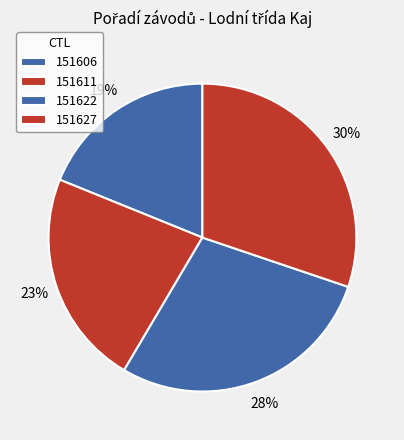

How many segments does this pie chart have?

4